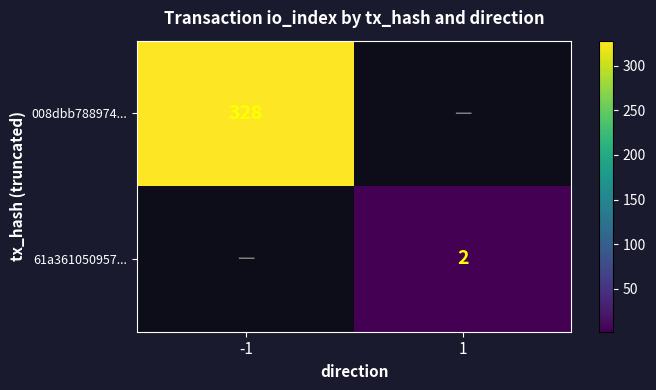

Is it true that 61a361050957... equals 1 at 1?

False